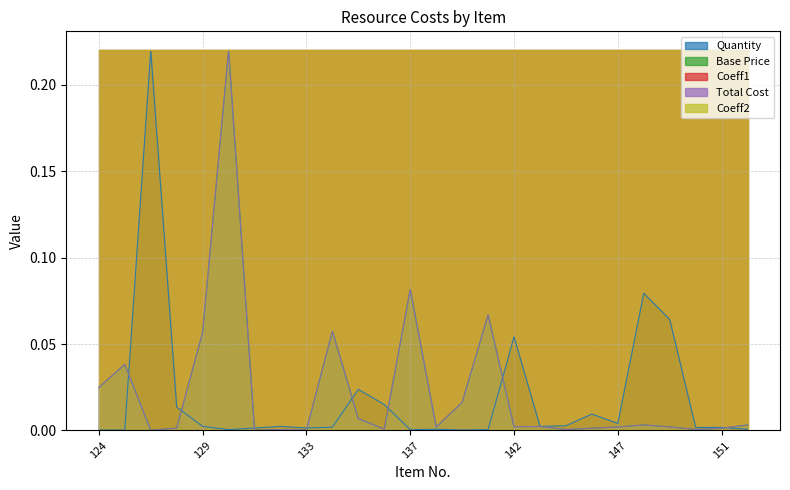

Where is the first local maximum for Quantity?

127